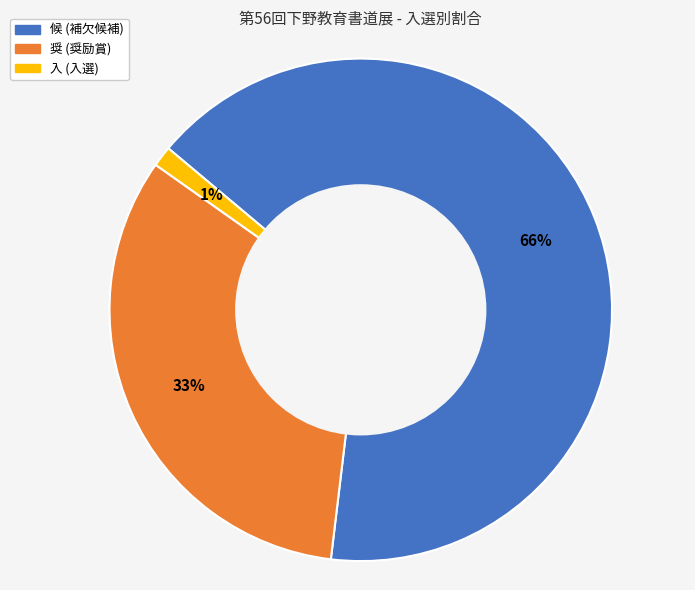

Is it true that 候 is 81% of the pie?

False